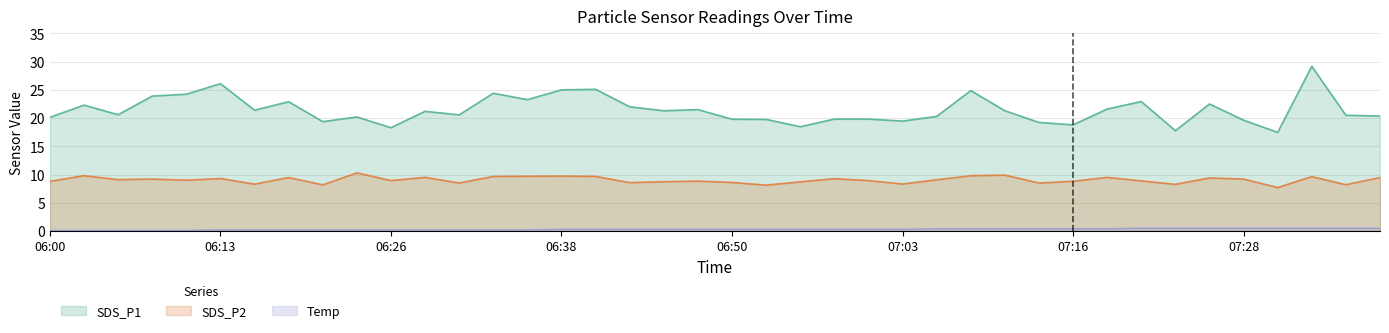

What is the minimum value for SDS_P1?

17.5